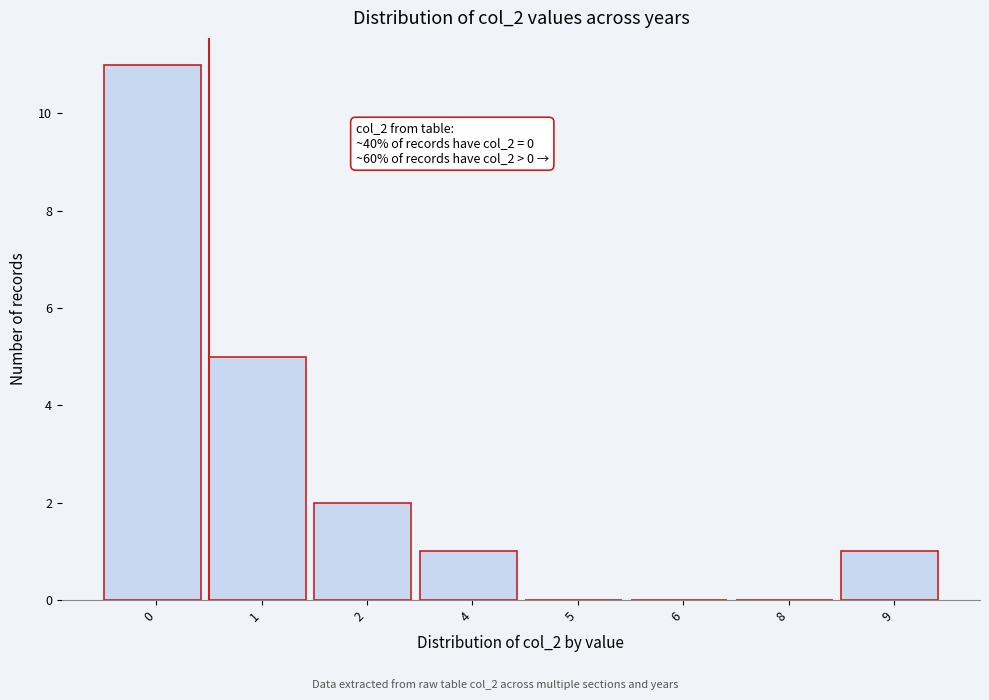

Reading right to left, transcribe all the data shown in this chart.

9=1	8=0	6=0	5=0	4=1	2=2	1=5	0=11